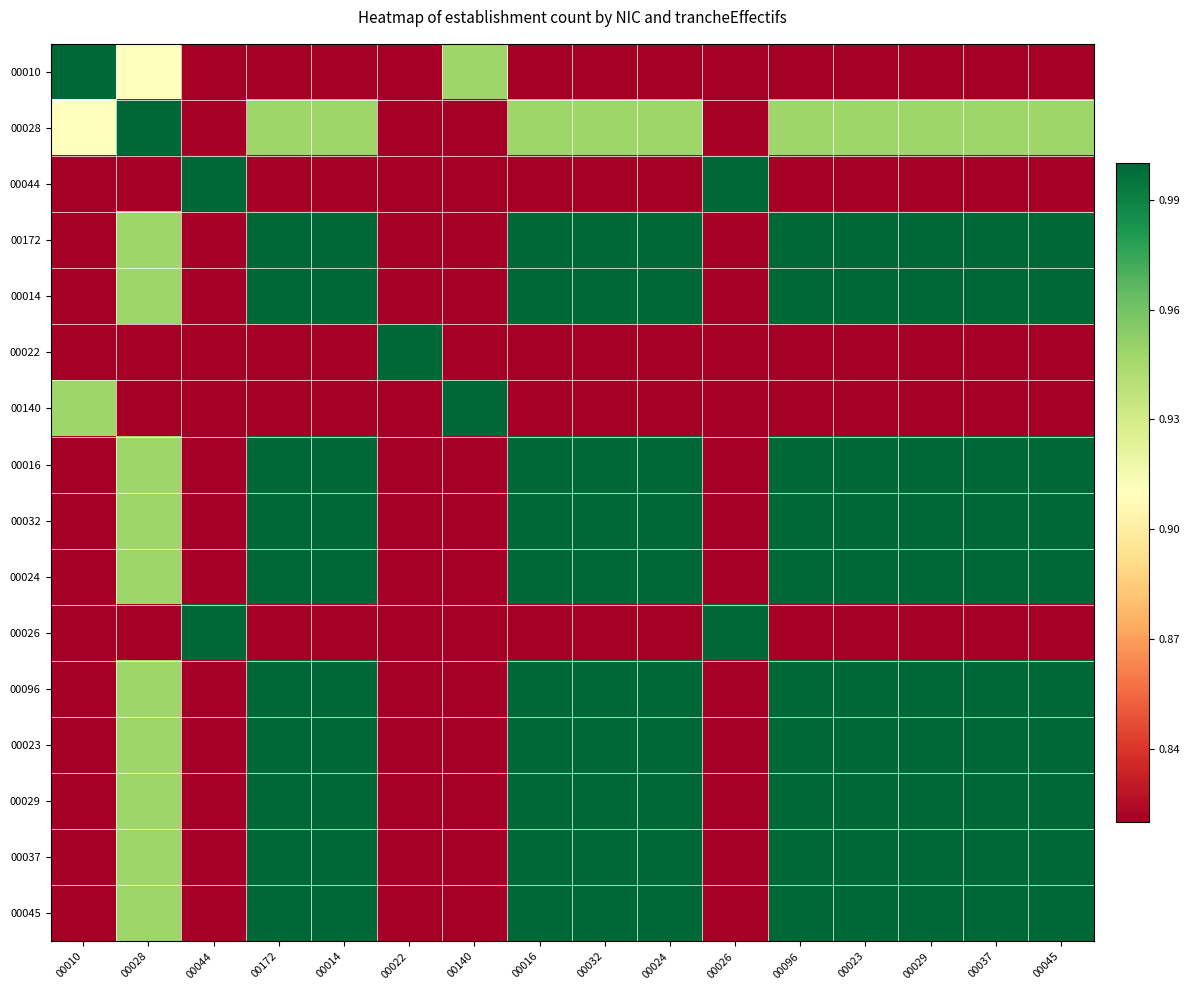

What is the maximum value shown in the chart?

1.0